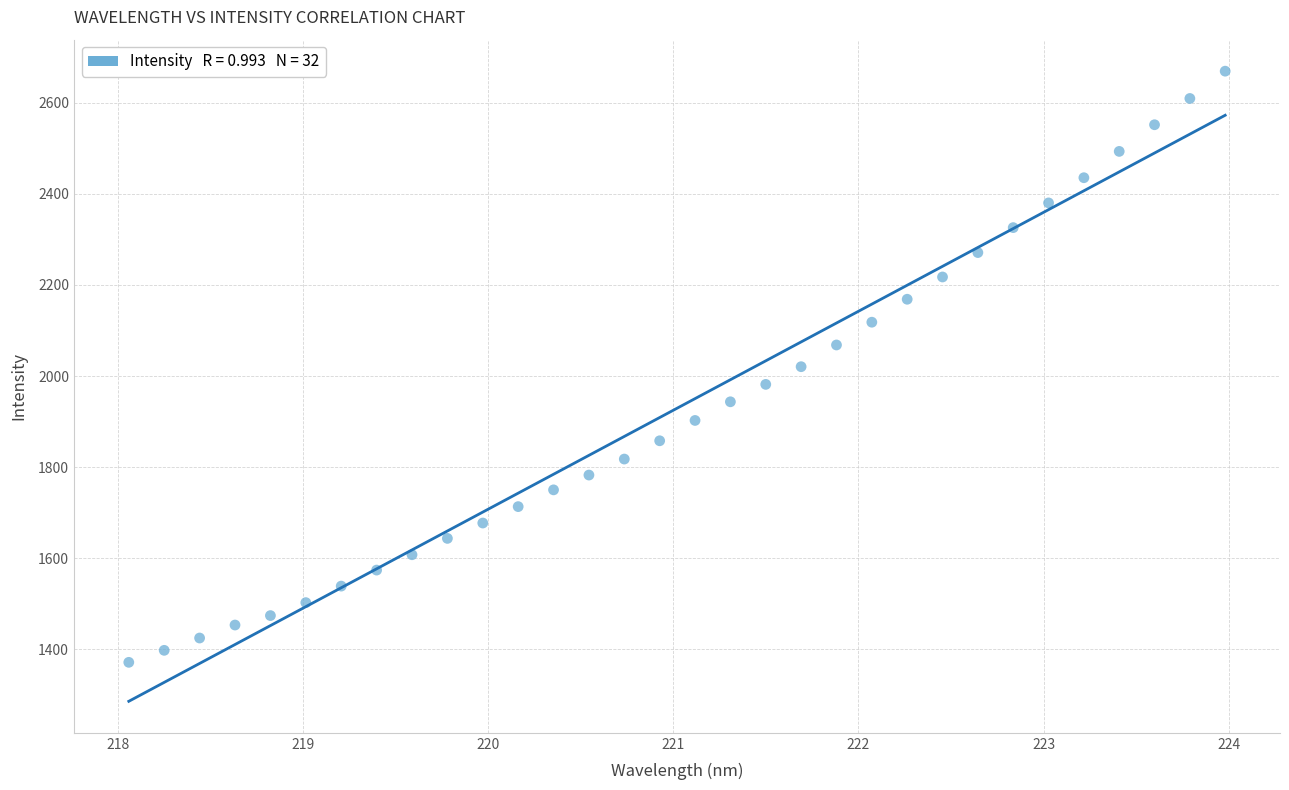

What is the range of X values (max minus min)?

5.9